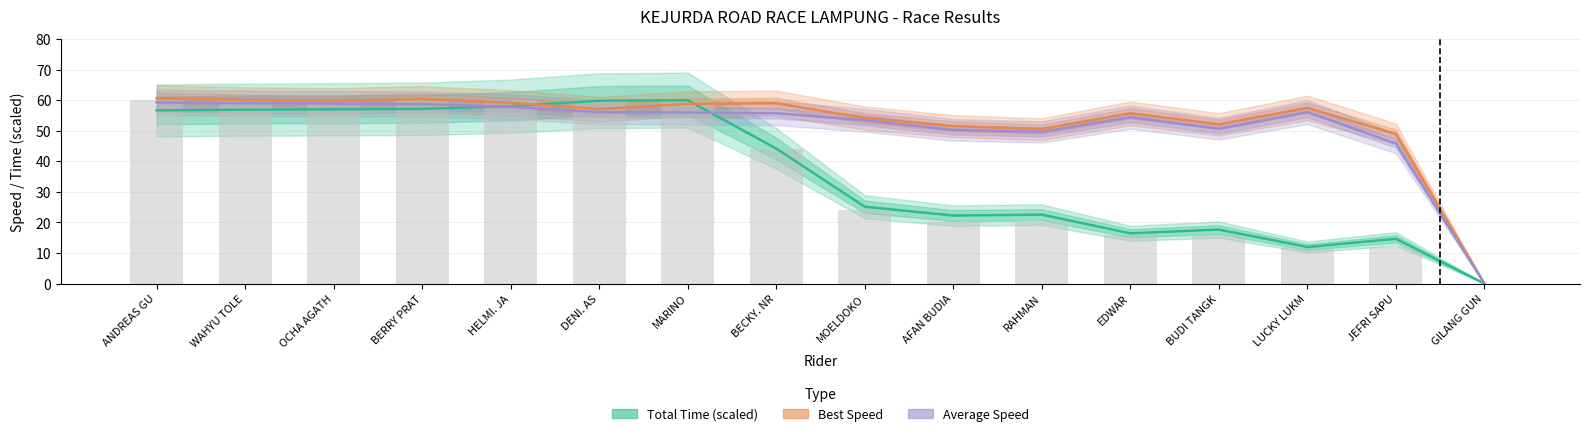

What is the total value across all series at LUCKY LUKM?

125.6